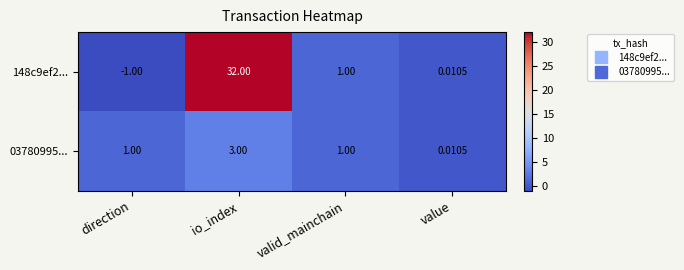

At which label is 148c9ef2... closest to 15?

valid_mainchain